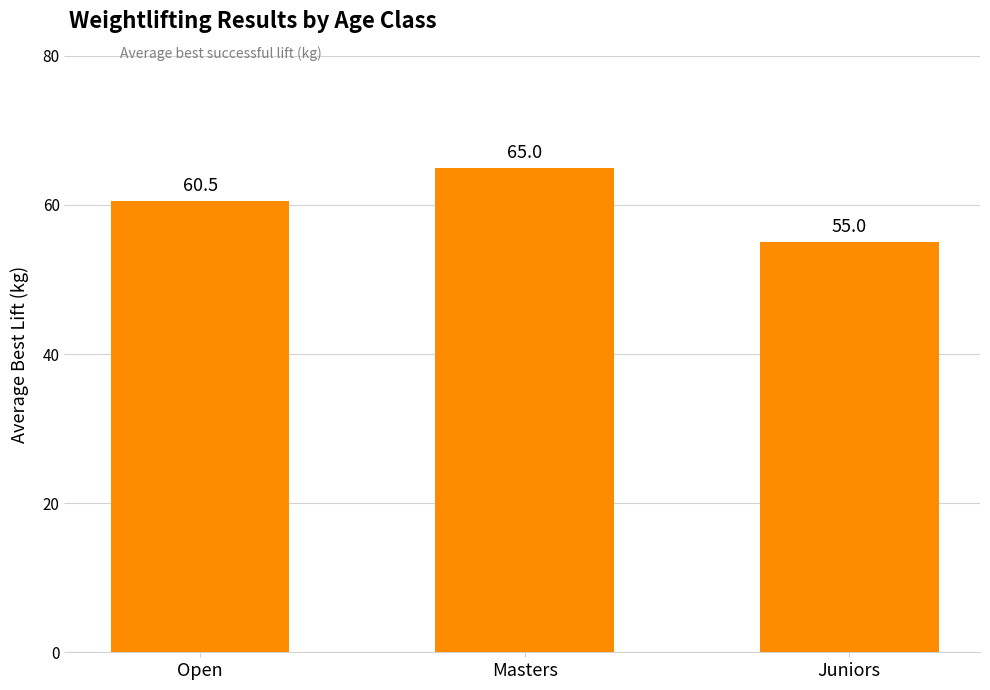

Reading left to right, list all the values displayed in this chart.

60.5	65.0	55.0